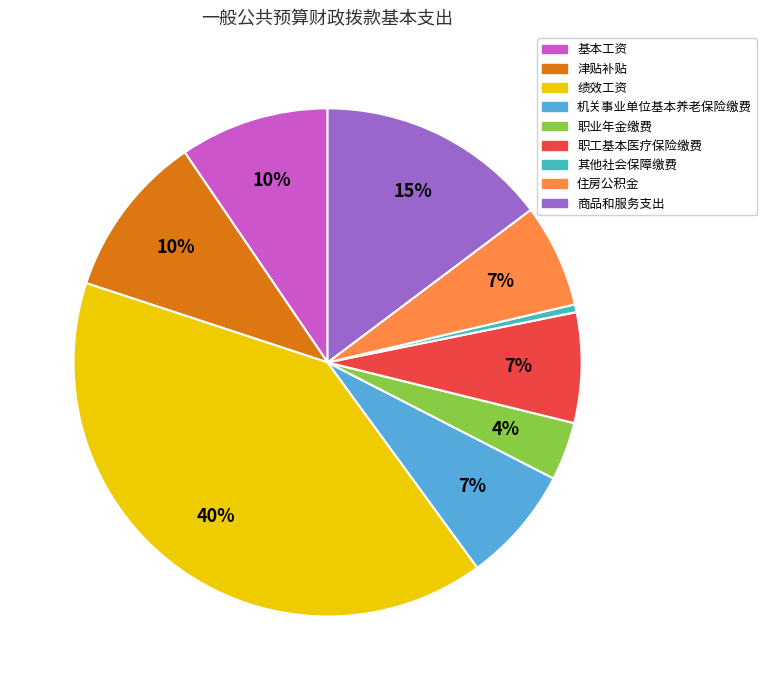

To the nearest percent, what is the difference between the 职业年金缴费 and 绩效工资 slice percentages?

36%